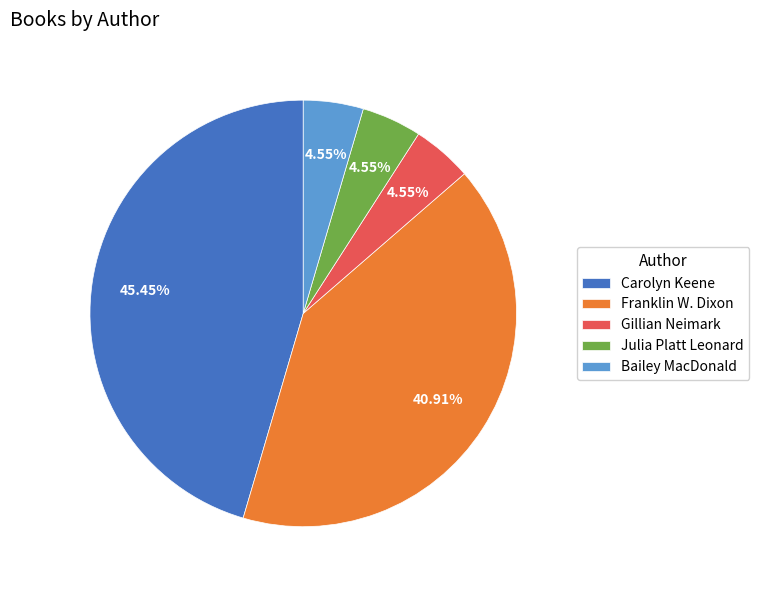

Which category has the biggest portion of the pie?

Carolyn Keene